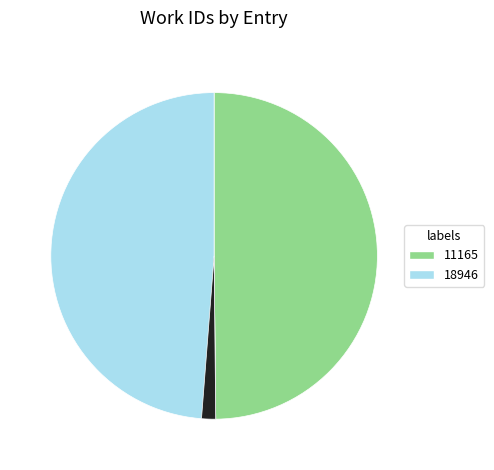

Does any single category account for the majority?

No